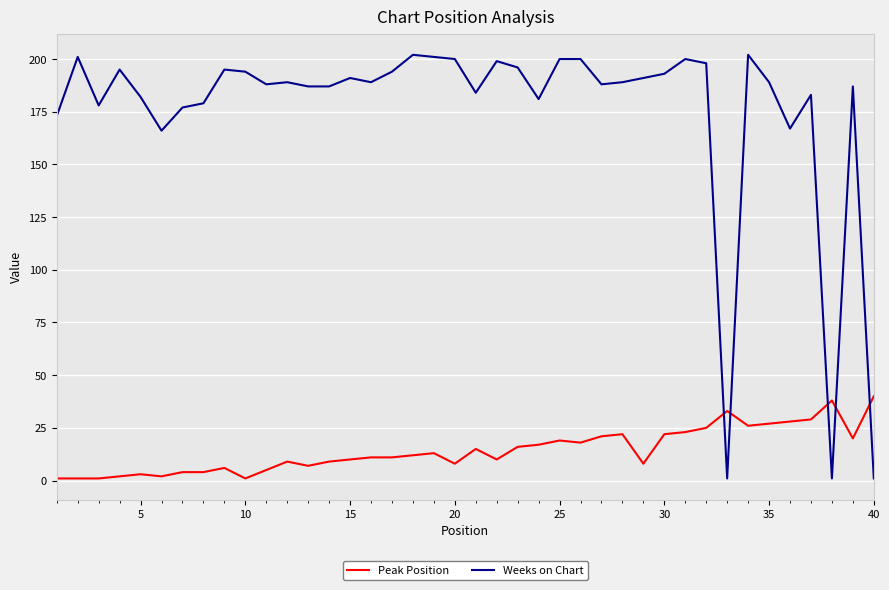

What is the maximum value shown in the chart?

202